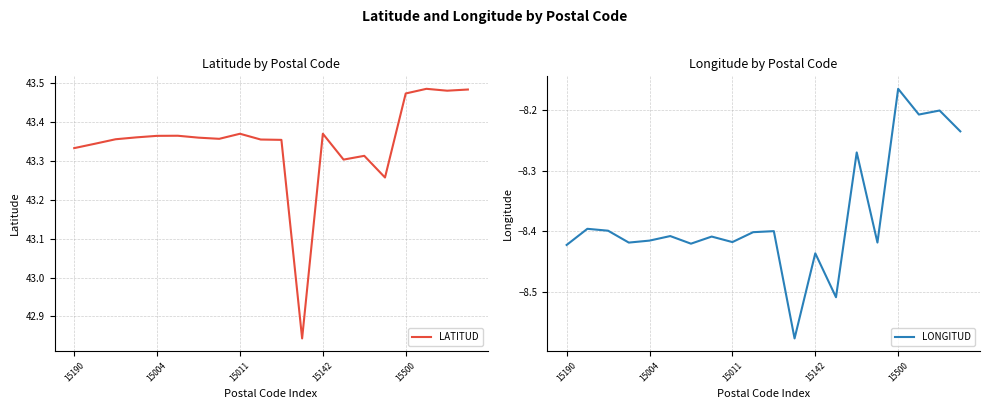

True or false: LATITUD and LONGITUD intersect in this chart.

False